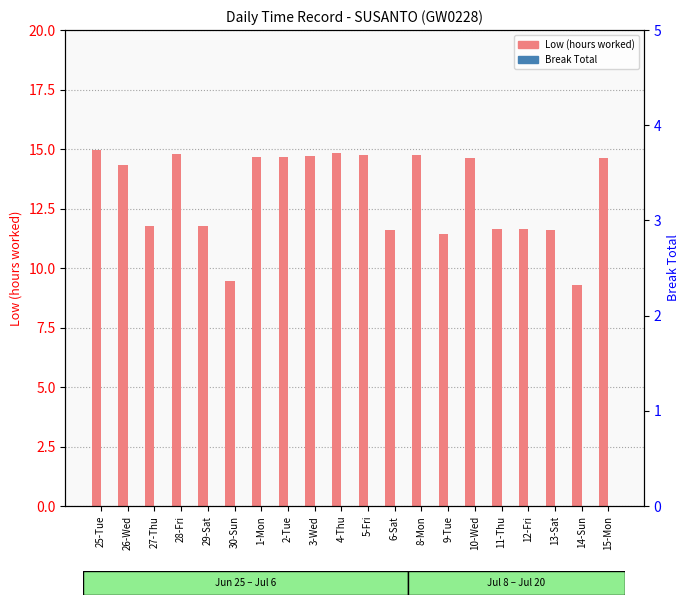

Rank the categories by Break Total value from lowest to highest.

25-Tue, 26-Wed, 27-Thu, 28-Fri, 29-Sat, 30-Sun, 1-Mon, 2-Tue, 3-Wed, 4-Thu, 5-Fri, 6-Sat, 8-Mon, 9-Tue, 10-Wed, 11-Thu, 12-Fri, 13-Sat, 14-Sun, 15-Mon